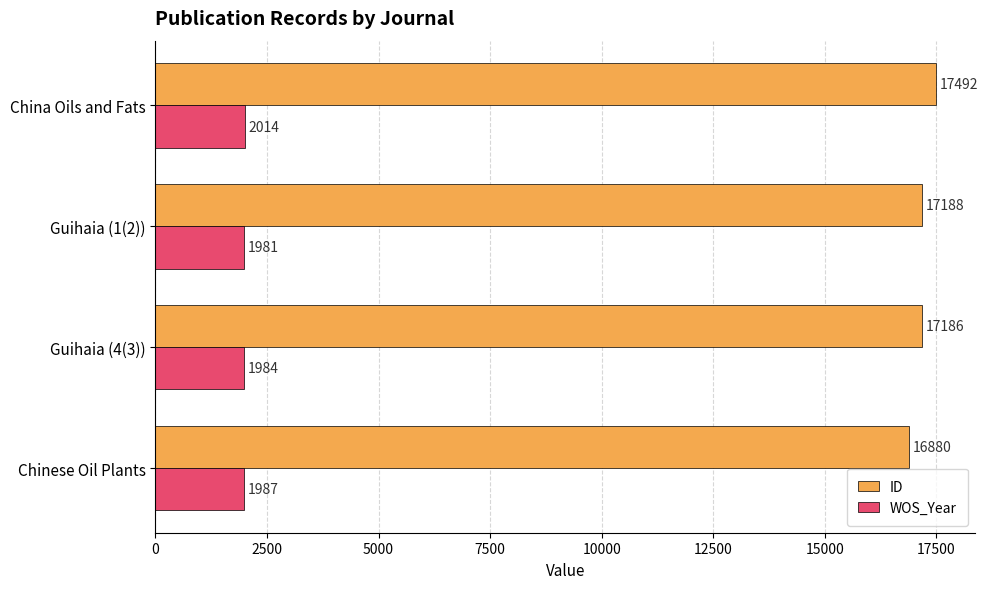

Rank the series by their average value, from lowest to highest.

WOS_Year, ID